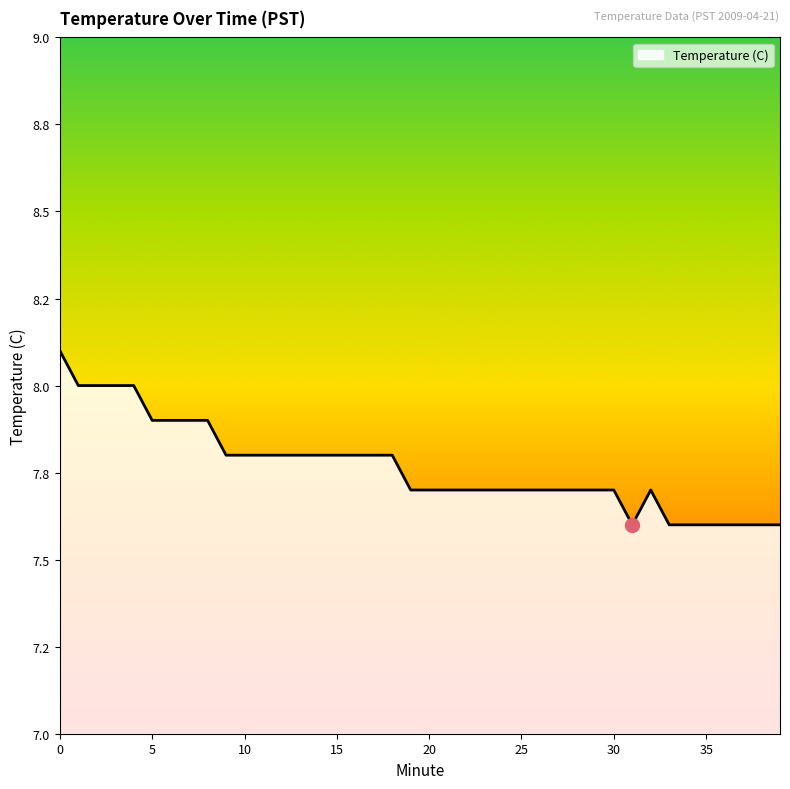

Reading left to right, list all the values displayed in this chart.

0=8.1	1=8.0	2=8.0	3=8.0	4=8.0	5=7.9	6=7.9	7=7.9	8=7.9	9=7.8	10=7.8	11=7.8	12=7.8	13=7.8	14=7.8	15=7.8	16=7.8	17=7.8	18=7.8	19=7.7	20=7.7	21=7.7	22=7.7	23=7.7	24=7.7	25=7.7	26=7.7	27=7.7	28=7.7	29=7.7	30=7.7	31=7.6	32=7.7	33=7.6	34=7.6	35=7.6	36=7.6	37=7.6	38=7.6	39=7.6